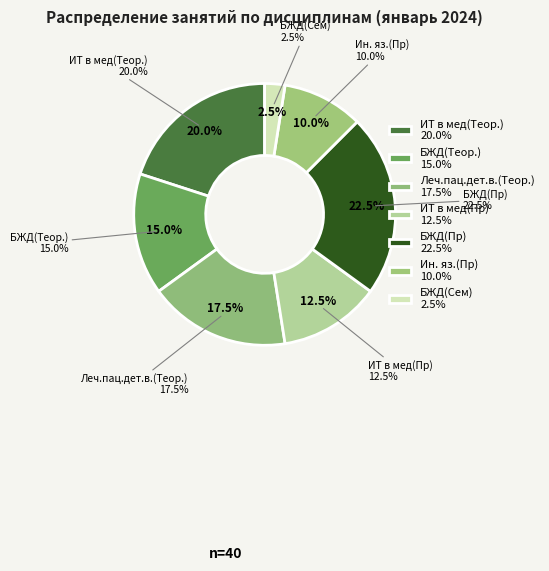

Combined, do БЖД(Сем) and БЖД(Пр) account for over 50%?

No